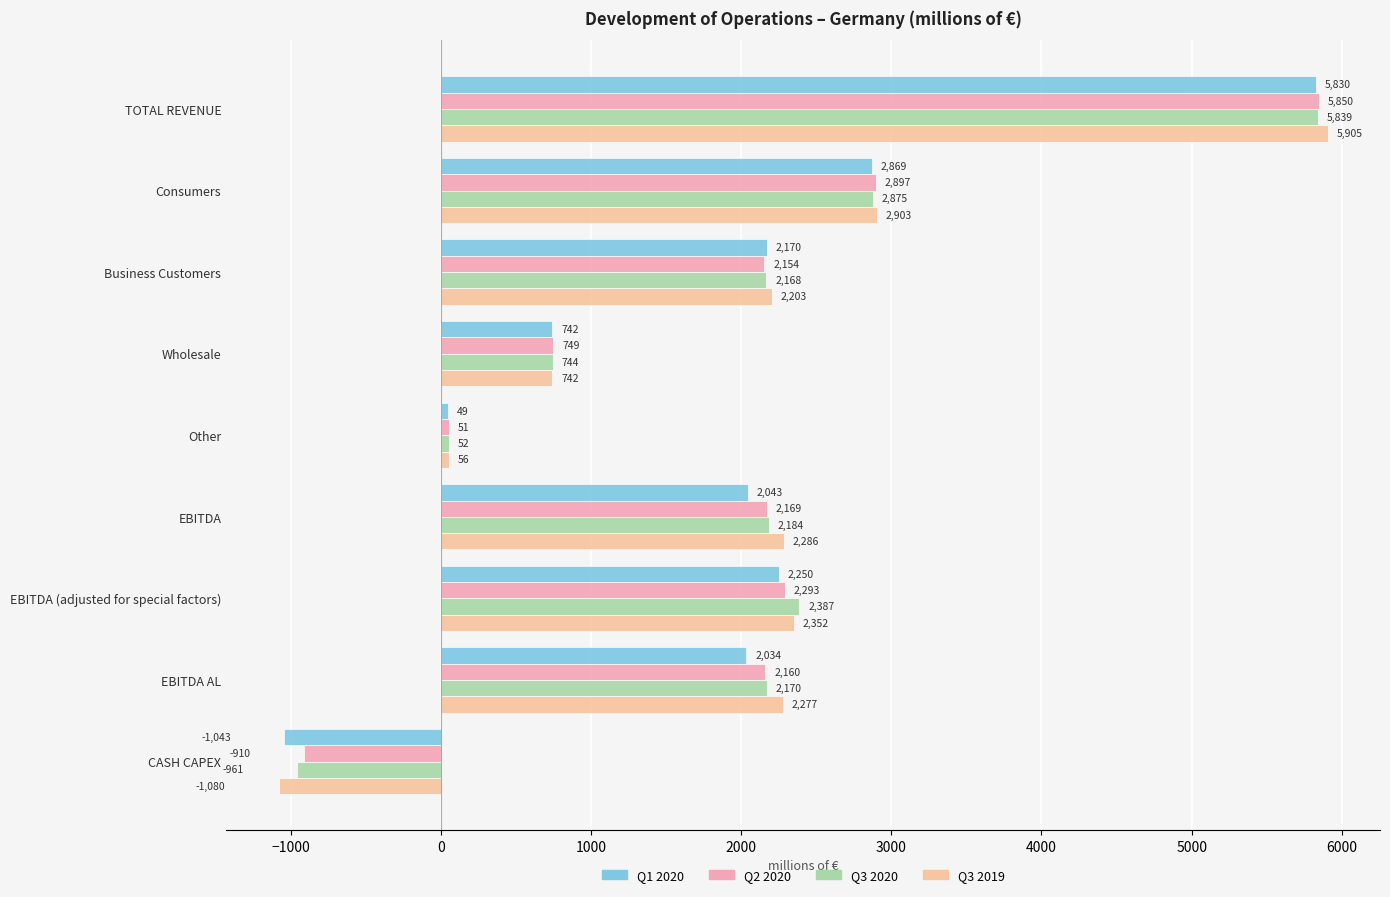

What is the highest value of the Q3 2019 series?

5905